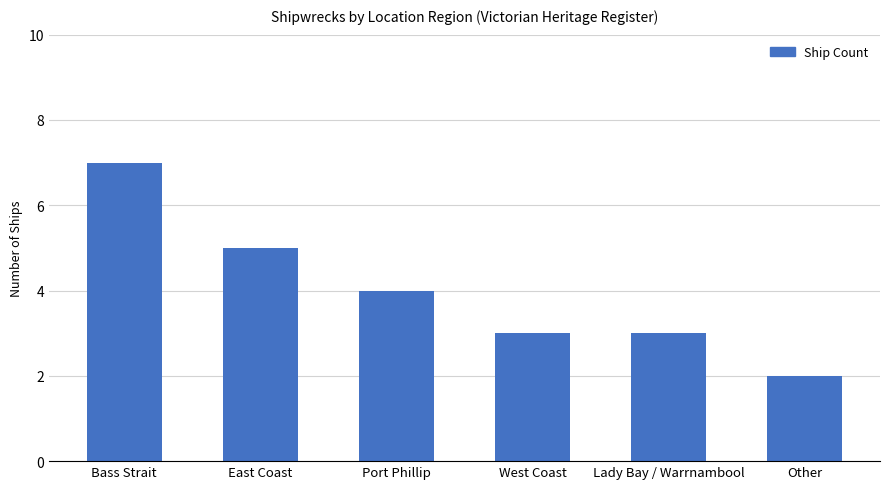

The value at Bass Strait is 7. True or false?

True